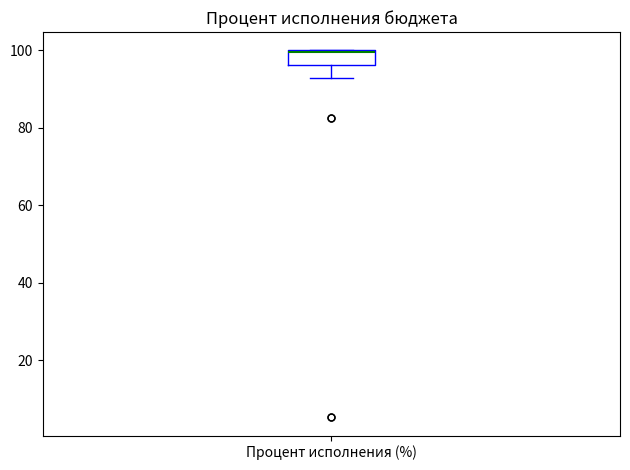

Where is the upper edge of the box for Процент исполнения (%) on the y-axis? The values are not printed on the chart, so give them approximately, as read against the axis.

100